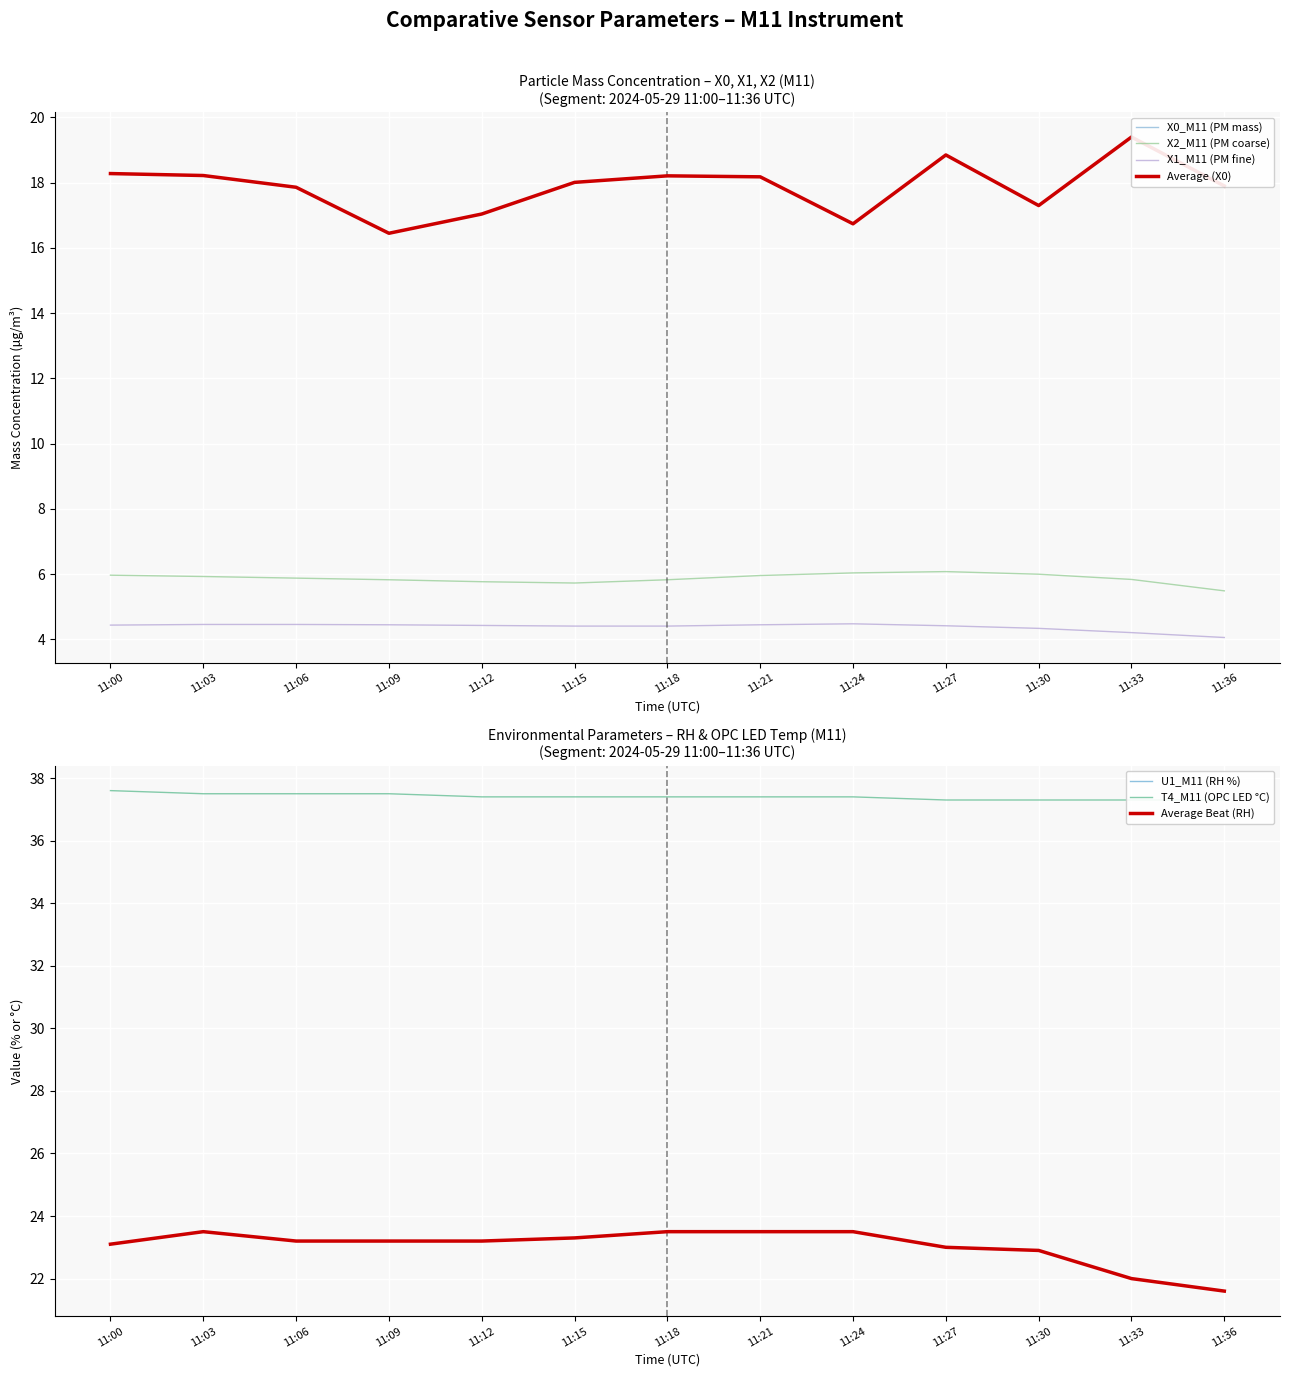

Reading right to left, transcribe all the data shown in this chart.

X0_M11 (PM mass): 11:36=17.9	11:33=19.4	11:30=17.3	11:27=18.9	11:24=16.7	11:21=18.2	11:18=18.2	11:15=18.0	11:12=17.0	11:09=16.4	11:06=17.9	11:03=18.2	11:00=18.3
X2_M11 (PM coarse): 11:36=5.5	11:33=5.8	11:30=6.0	11:27=6.1	11:24=6.0	11:21=6.0	11:18=5.8	11:15=5.7	11:12=5.8	11:09=5.8	11:06=5.9	11:03=5.9	11:00=6.0
X1_M11 (PM fine): 11:36=4.1	11:33=4.2	11:30=4.3	11:27=4.4	11:24=4.5	11:21=4.5	11:18=4.4	11:15=4.4	11:12=4.4	11:09=4.5	11:06=4.5	11:03=4.5	11:00=4.4
U1_M11 (RH %): 11:36=21.6	11:33=22.0	11:30=22.9	11:27=23.0	11:24=23.5	11:21=23.5	11:18=23.5	11:15=23.3	11:12=23.2	11:09=23.2	11:06=23.2	11:03=23.5	11:00=23.1
T4_M11 (OPC LED °C): 11:36=37.3	11:33=37.3	11:30=37.3	11:27=37.3	11:24=37.4	11:21=37.4	11:18=37.4	11:15=37.4	11:12=37.4	11:09=37.5	11:06=37.5	11:03=37.5	11:00=37.6
Average: 11:36=17.9	11:33=19.4	11:30=17.3	11:27=18.9	11:24=16.7	11:21=18.2	11:18=18.2	11:15=18.0	11:12=17.0	11:09=16.4	11:06=17.9	11:03=18.2	11:00=18.3